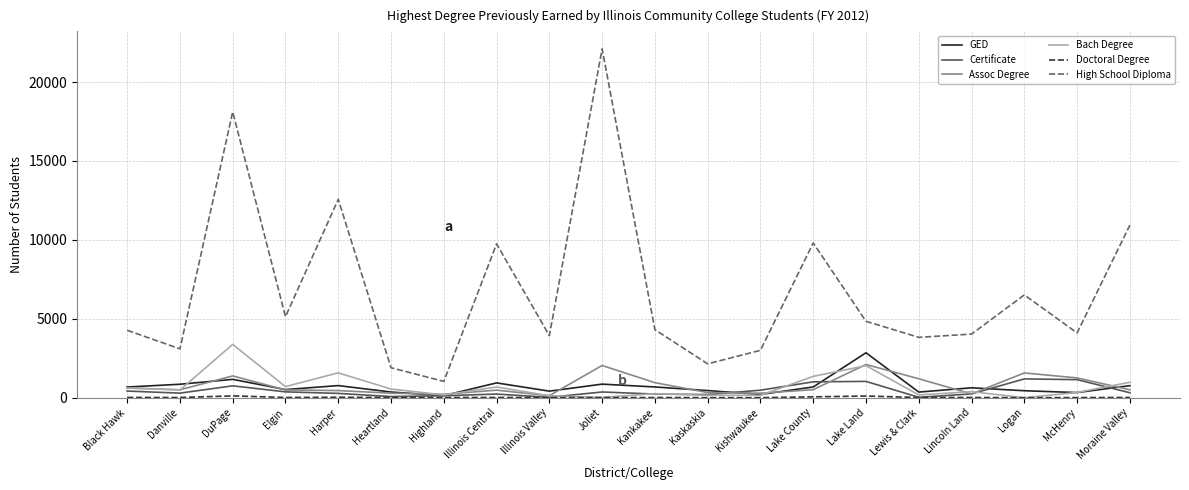

Count the number of data series in this chart.

6